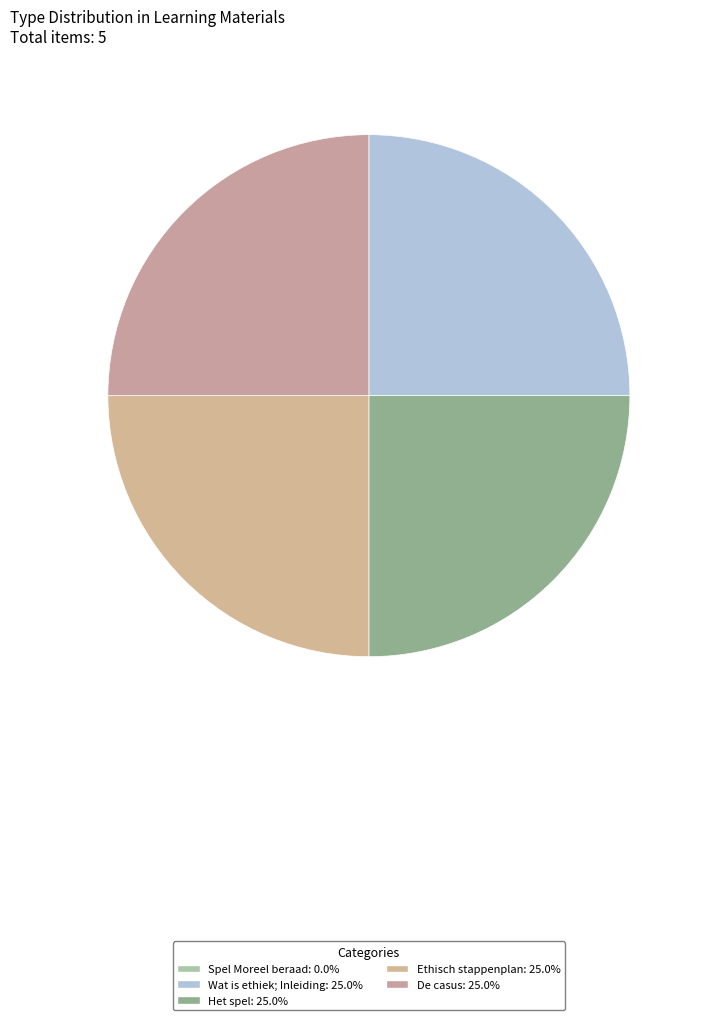

True or false: Spel Moreel beraad accounts for 0% of the total.

True